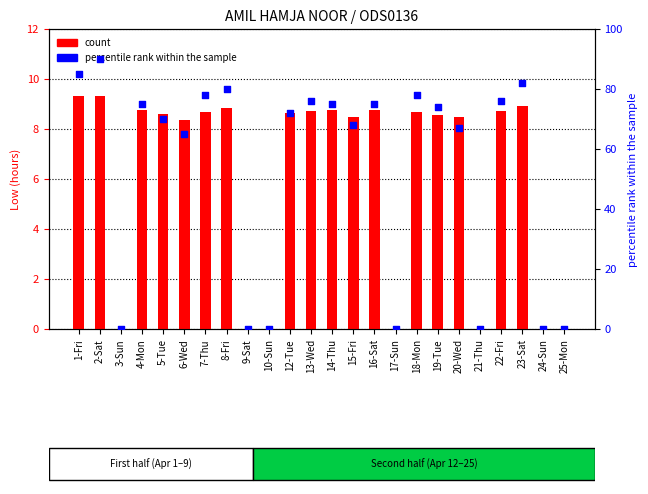

At which category is the sum across all series the highest?

2-Sat